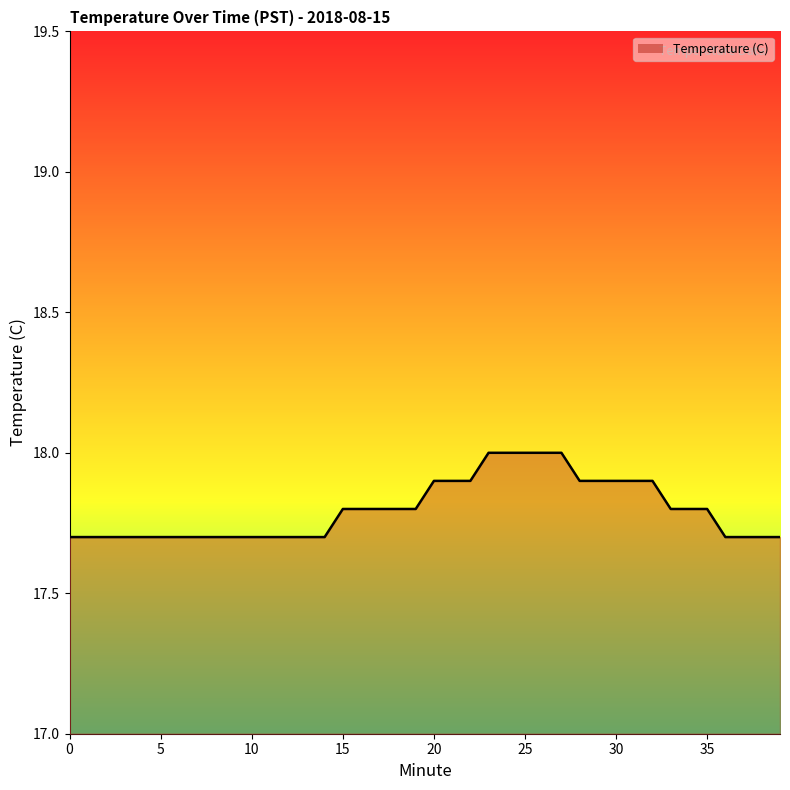

Reading left to right, list all the values displayed in this chart.

17.7	17.7	17.7	17.7	17.7	17.7	17.7	17.7	17.7	17.7	17.7	17.7	17.7	17.7	17.7	17.8	17.8	17.8	17.8	17.8	17.9	17.9	17.9	18.0	18.0	18.0	18.0	18.0	17.9	17.9	17.9	17.9	17.9	17.8	17.8	17.8	17.7	17.7	17.7	17.7